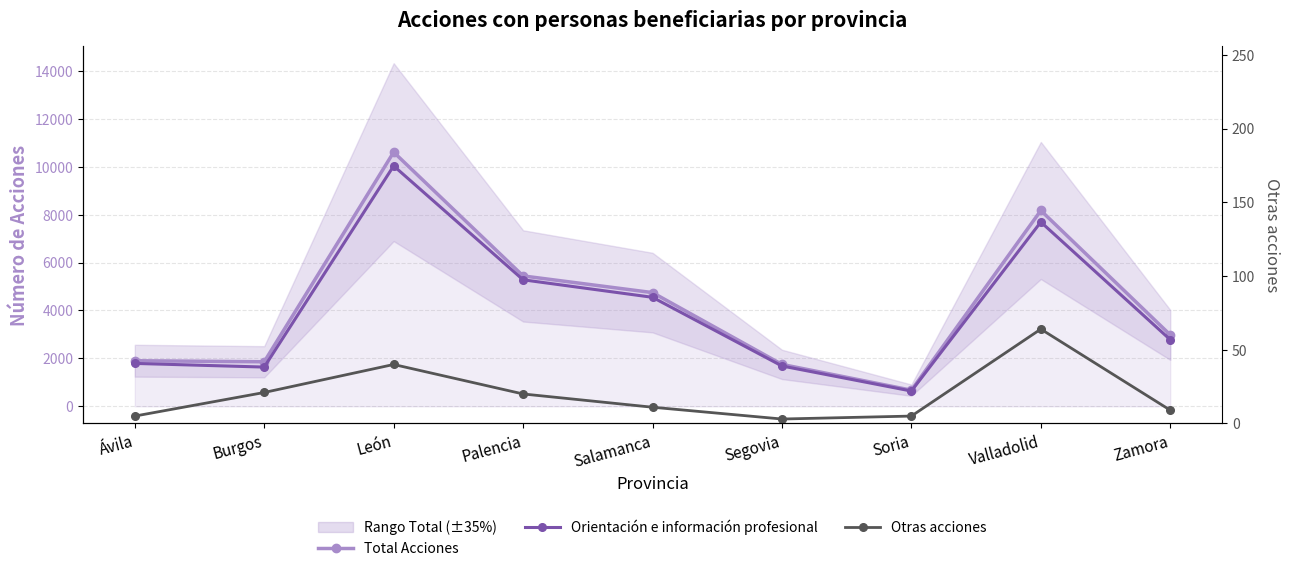

The value of Orientación e información profesional at Segovia is 1683. True or false?

True